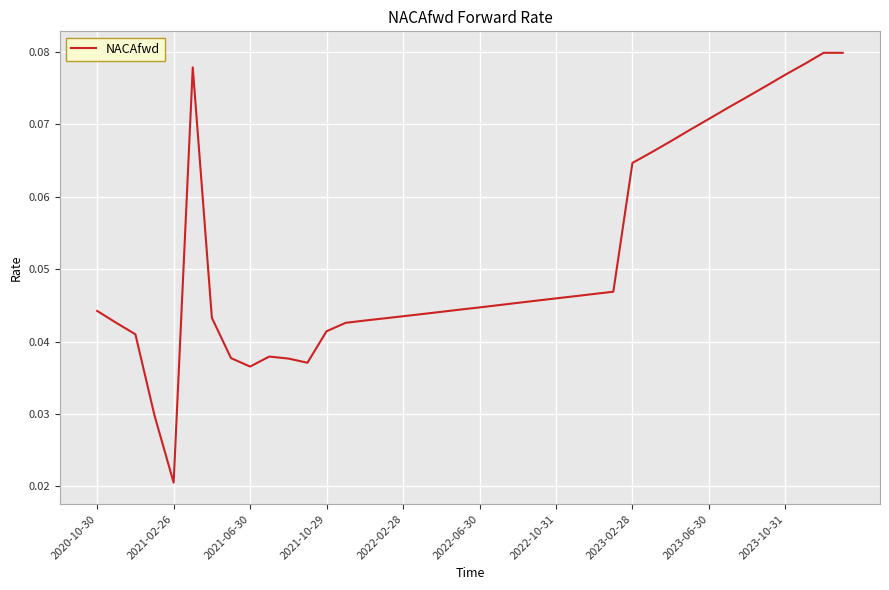

Does the chart have visible grid lines?

Yes